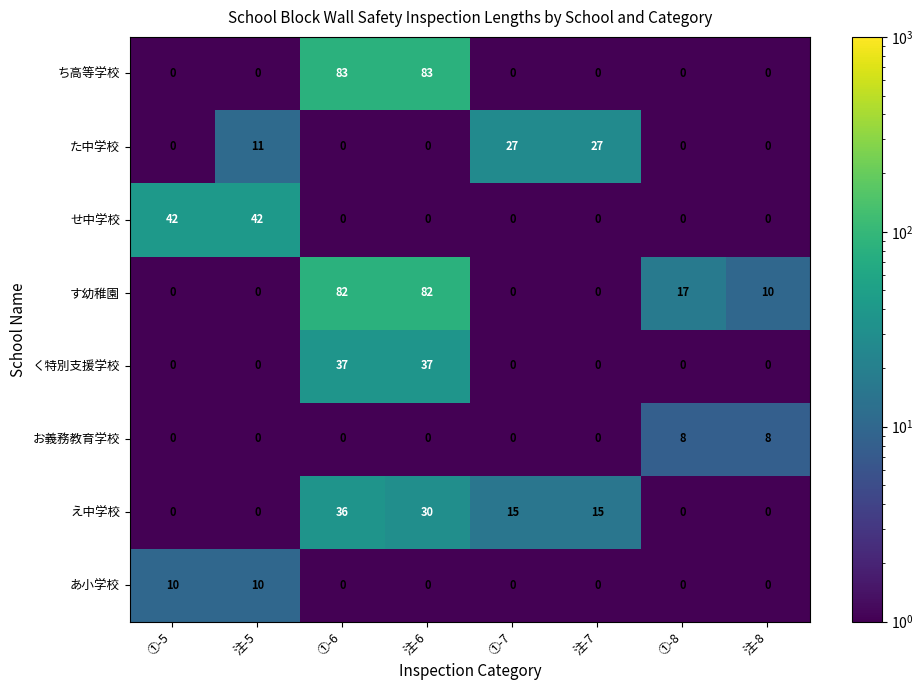

What is the difference between the highest and lowest values at 注-8?

10